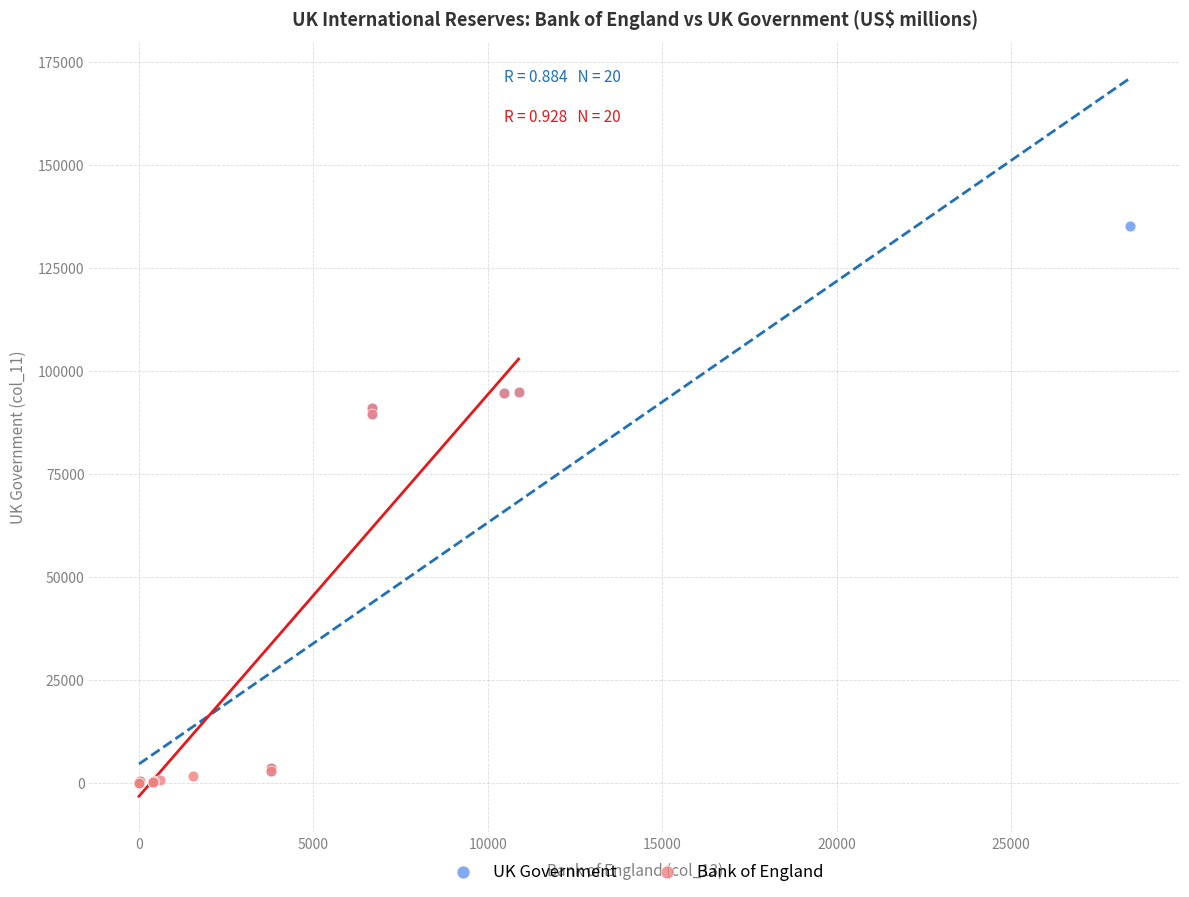

Which series contains the highest Y value?

UK Government